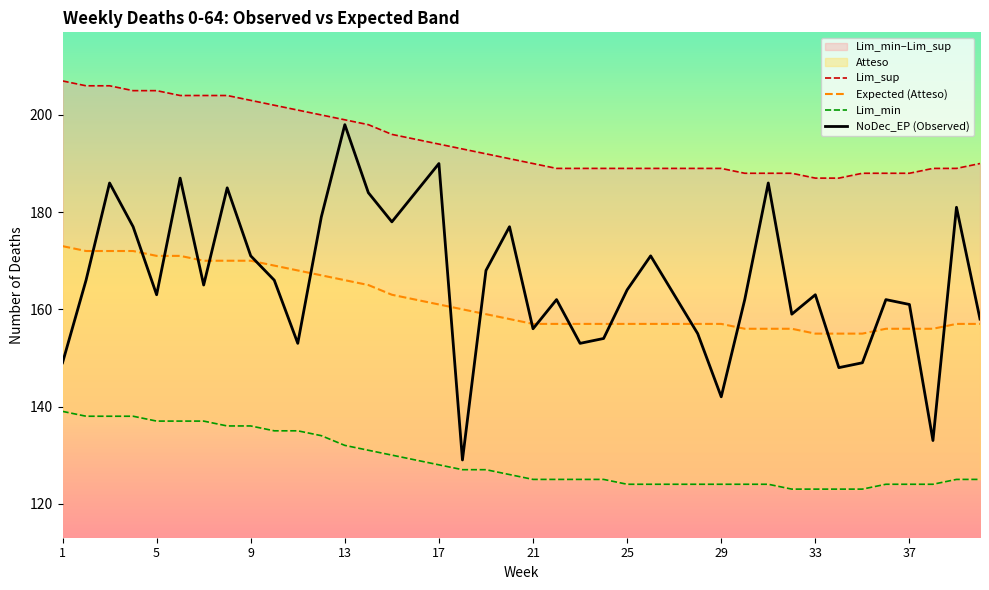

Which category has the highest value across all series?

1